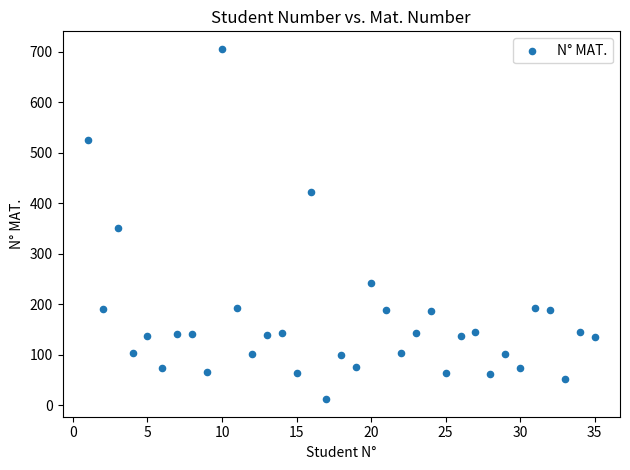

What is the range of X values (max minus min)?

34